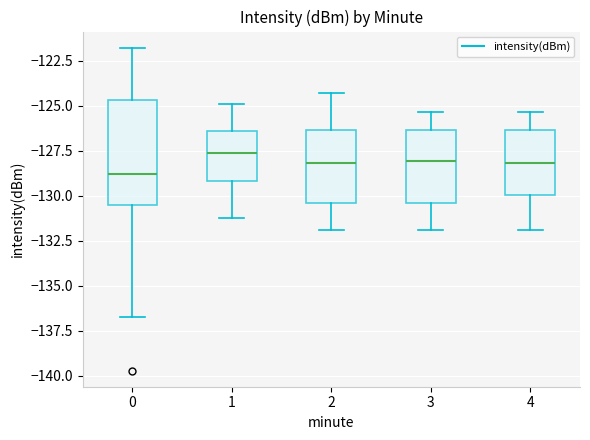

Reading left to right, transcribe this box plot: for each box, give where its median line is, the range the box spans, and where its two whiskers end, as read against the y-axis. The values are not printed on the chart, so give them approximately, as read against the axis.

0: median -129.0, box -130.5 to -124.5, whiskers -136.5 to -122.0
1: median -127.5, box -129.0 to -126.5, whiskers -131.0 to -125.0
2: median -128.0, box -130.5 to -126.5, whiskers -132.0 to -124.5
3: median -128.0, box -130.5 to -126.5, whiskers -132.0 to -125.5
4: median -128.0, box -130.0 to -126.5, whiskers -132.0 to -125.5